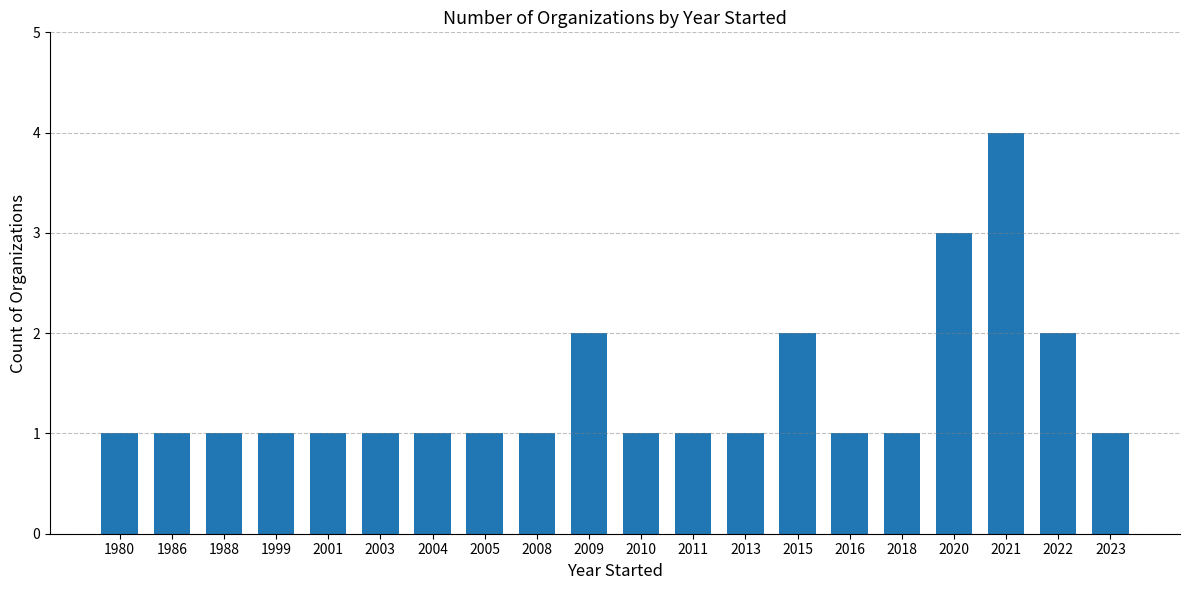

How many bars are there in total?

20